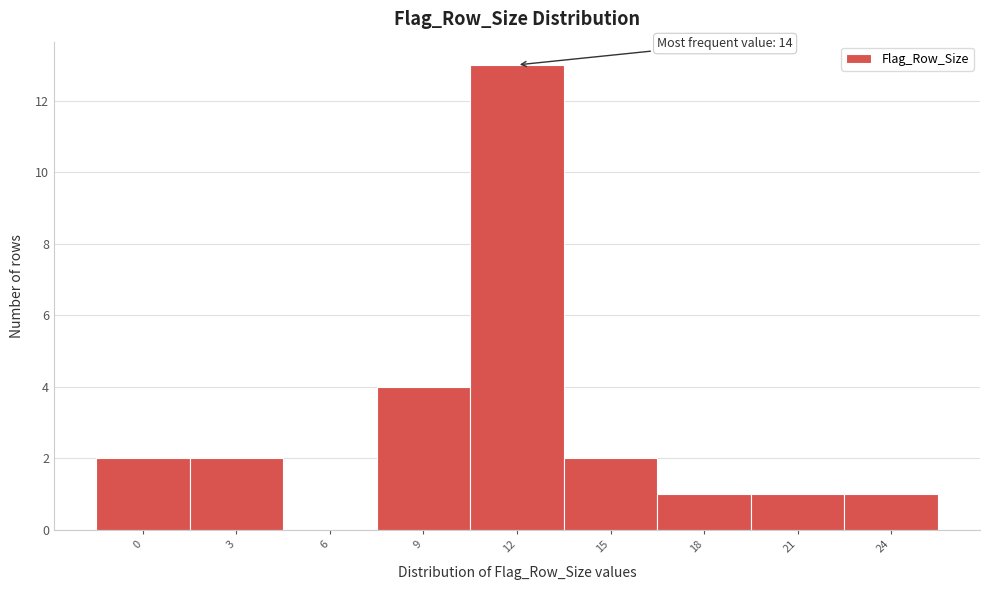

Reading right to left, what are all the values shown in this chart?

24=1	21=1	18=1	15=2	12=13	9=4	6=0	3=2	0=2